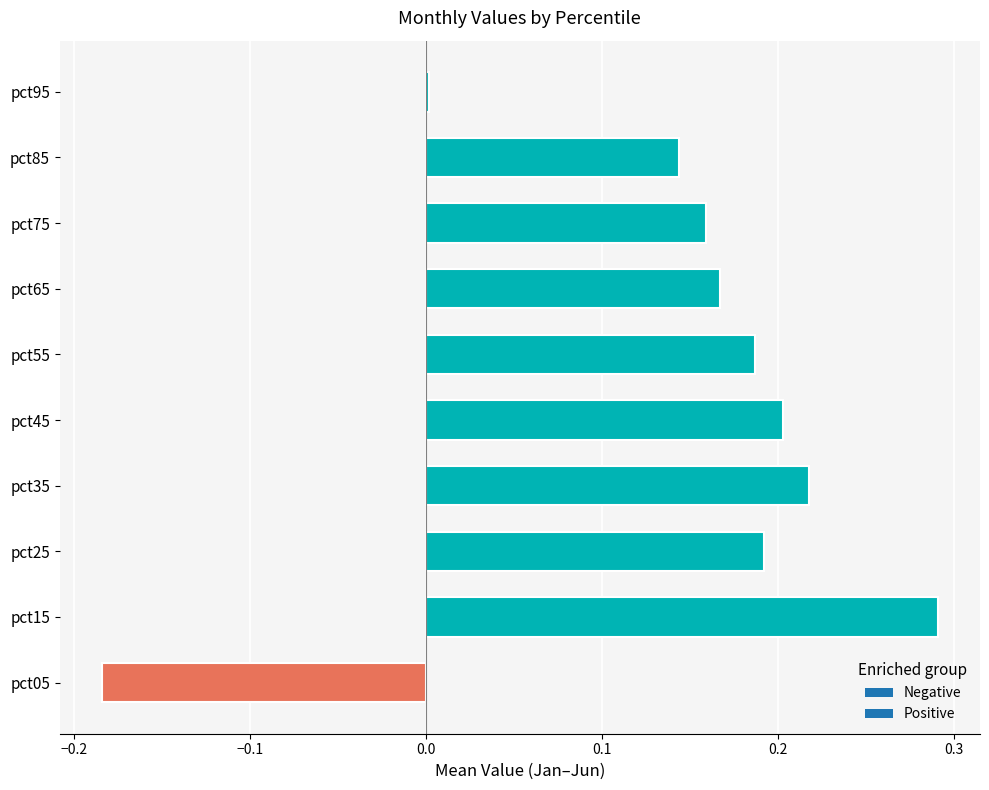

Between pct75 and pct45, which is larger?

pct45